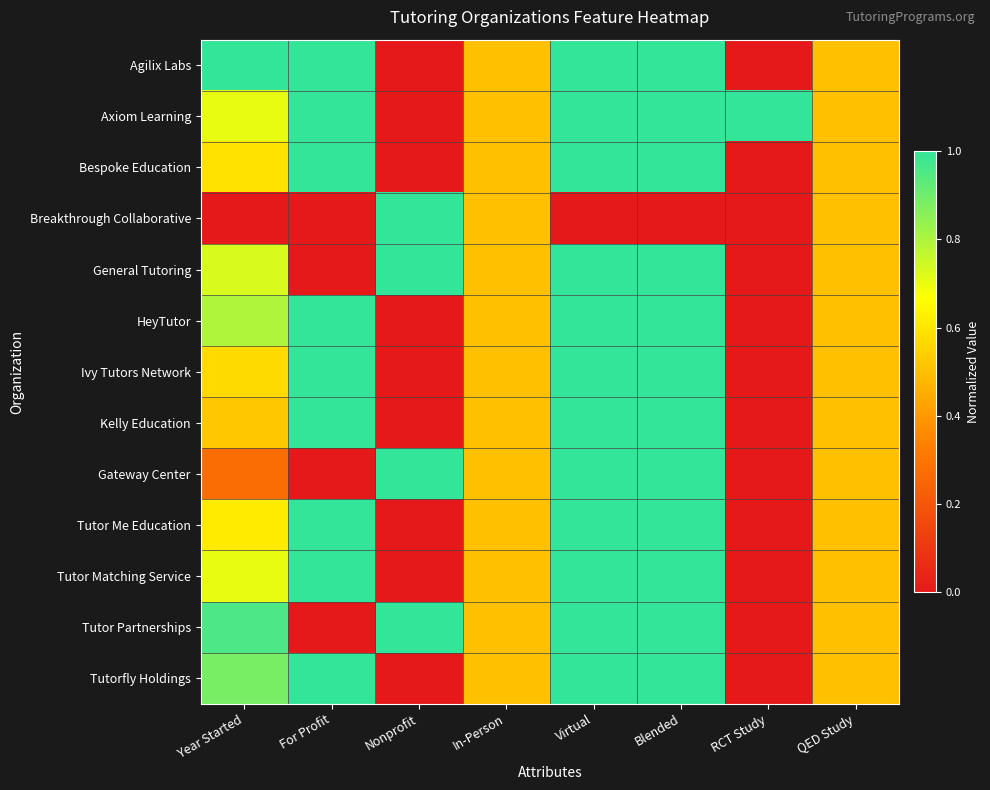

What is the difference between the highest and lowest values at Nonprofit?

1.0